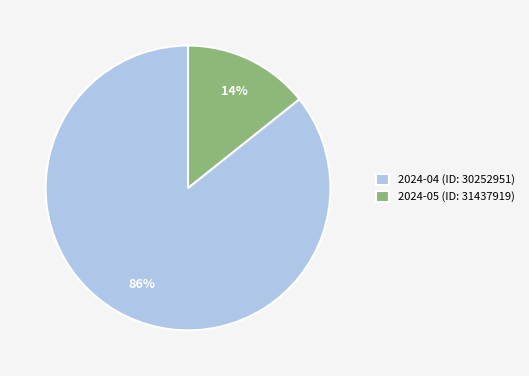

Is it true that 2024-04 (ID: 30252951) is 86% of the pie?

True